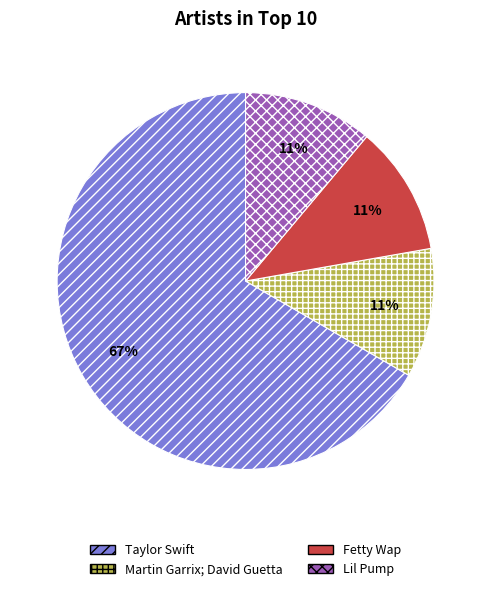

Count the number of slices in the pie.

4